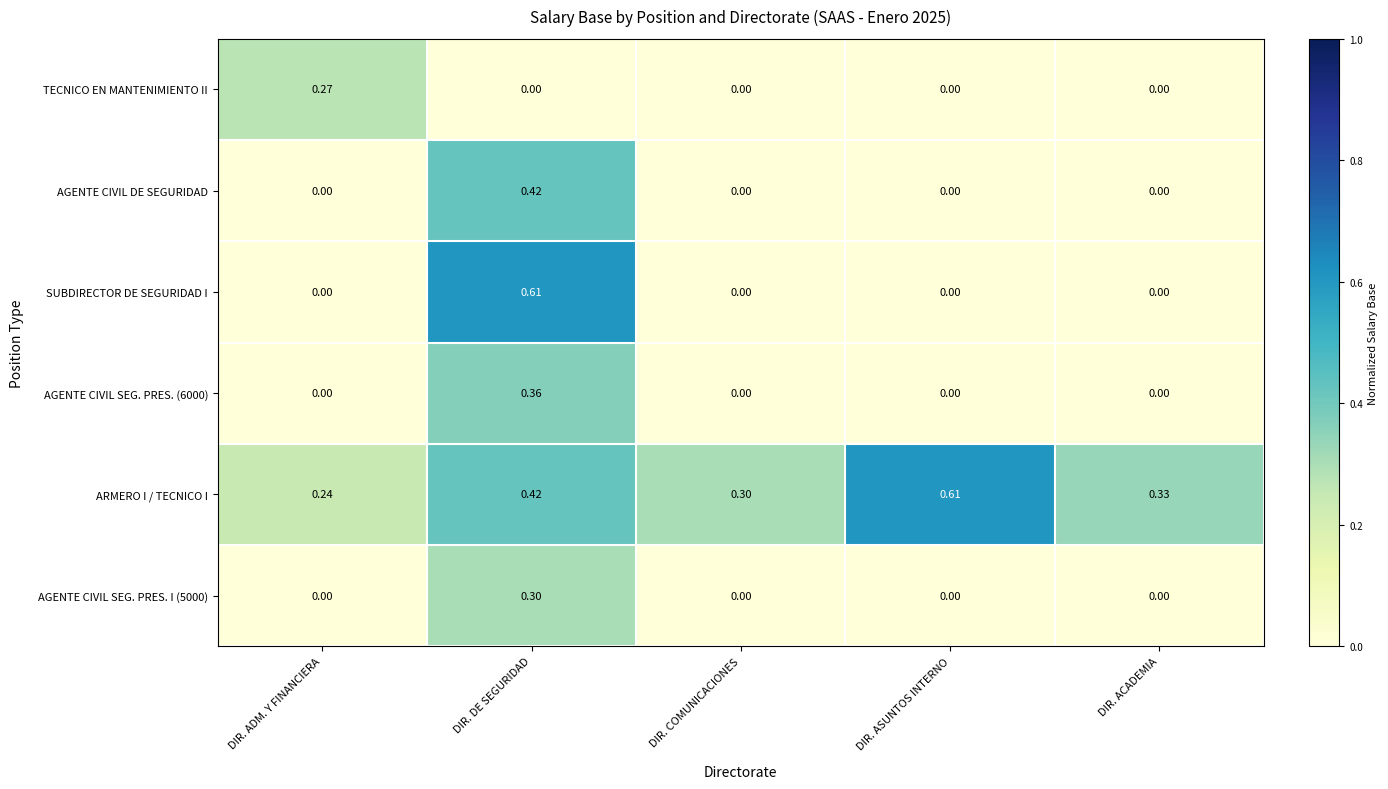

At which label does TECNICO EN MANTENIMIENTO II reach its peak?

DIR. ADM. Y FINANCIERA